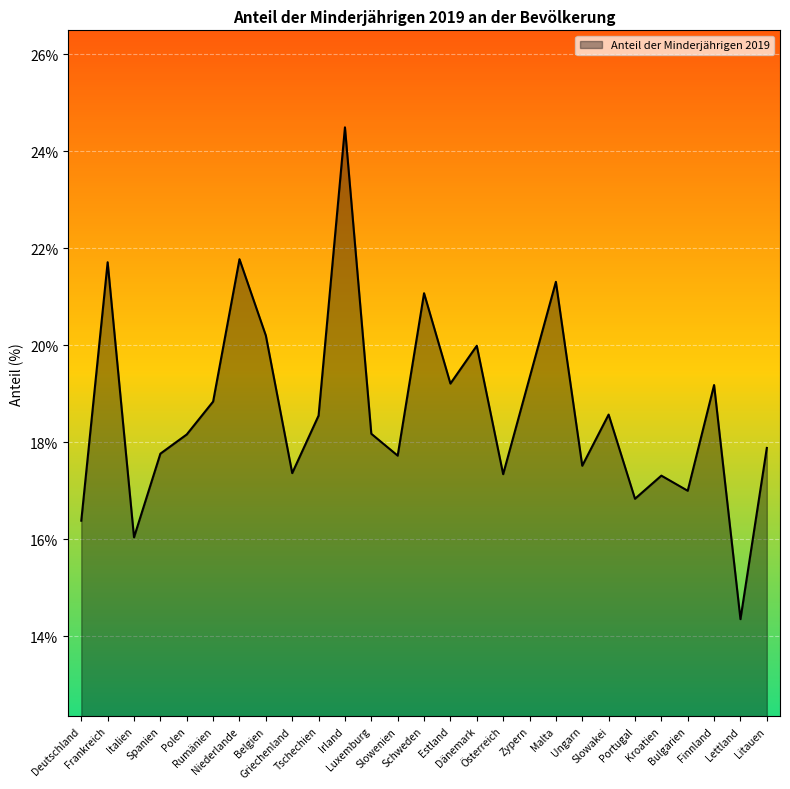

What is the maximum value shown in the chart?

24.5